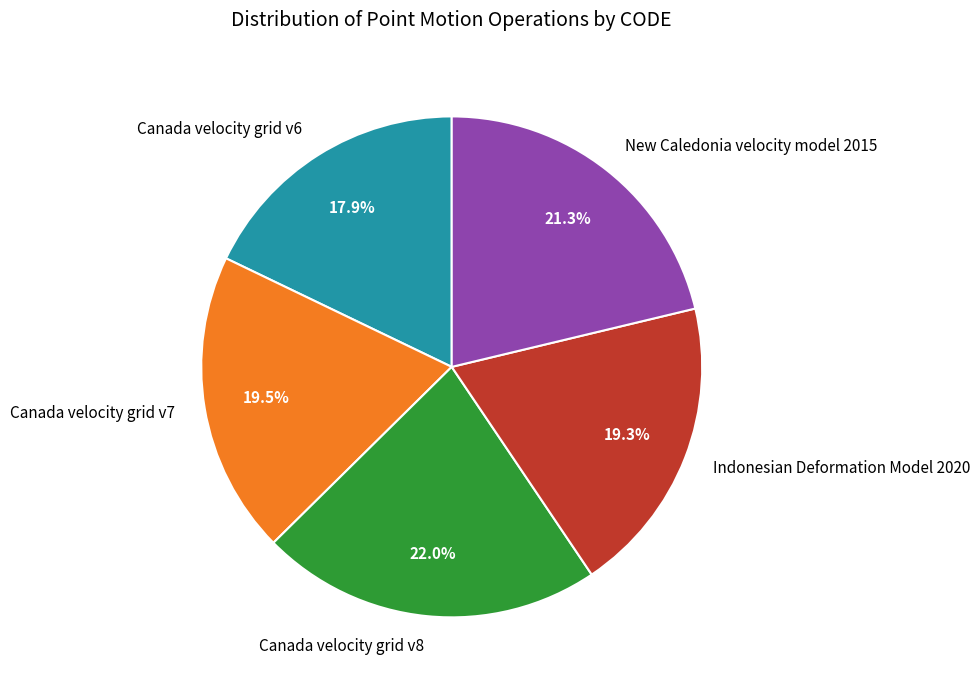

Which slice is the largest?

Canada velocity grid v8